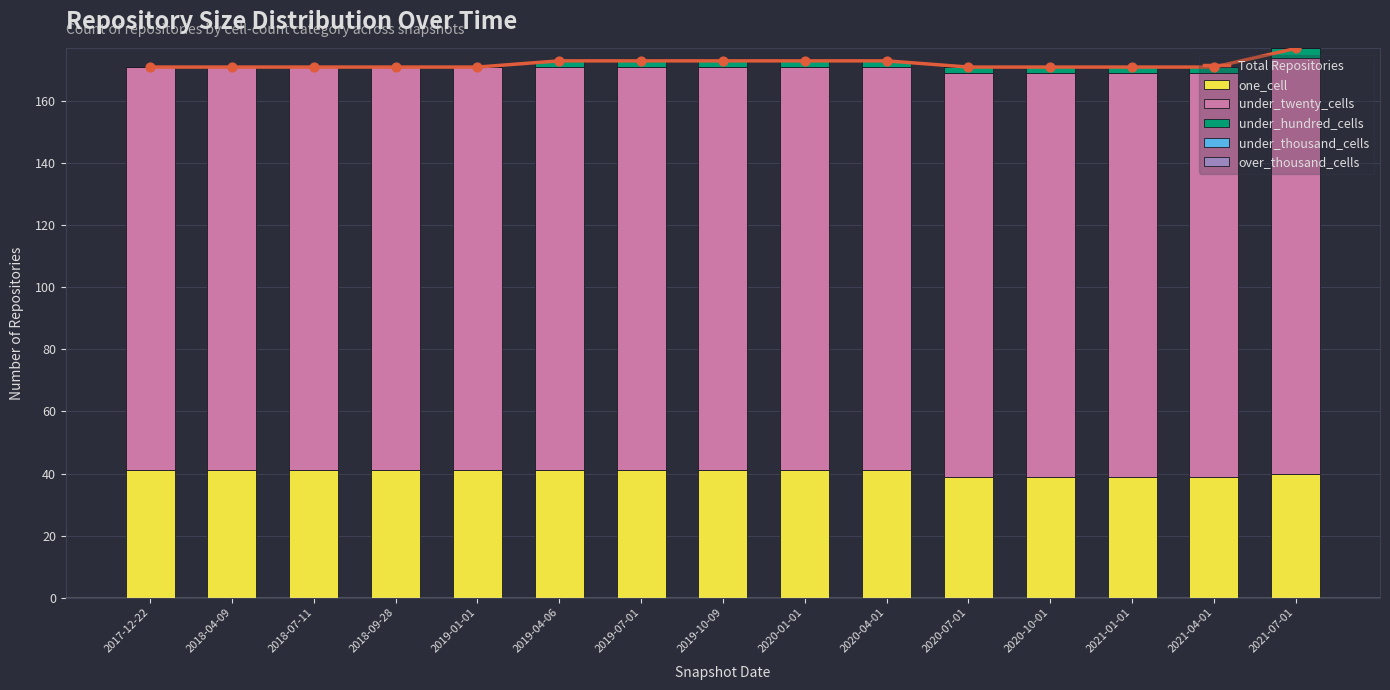

Which series contains the highest Y value?

Total Repositories